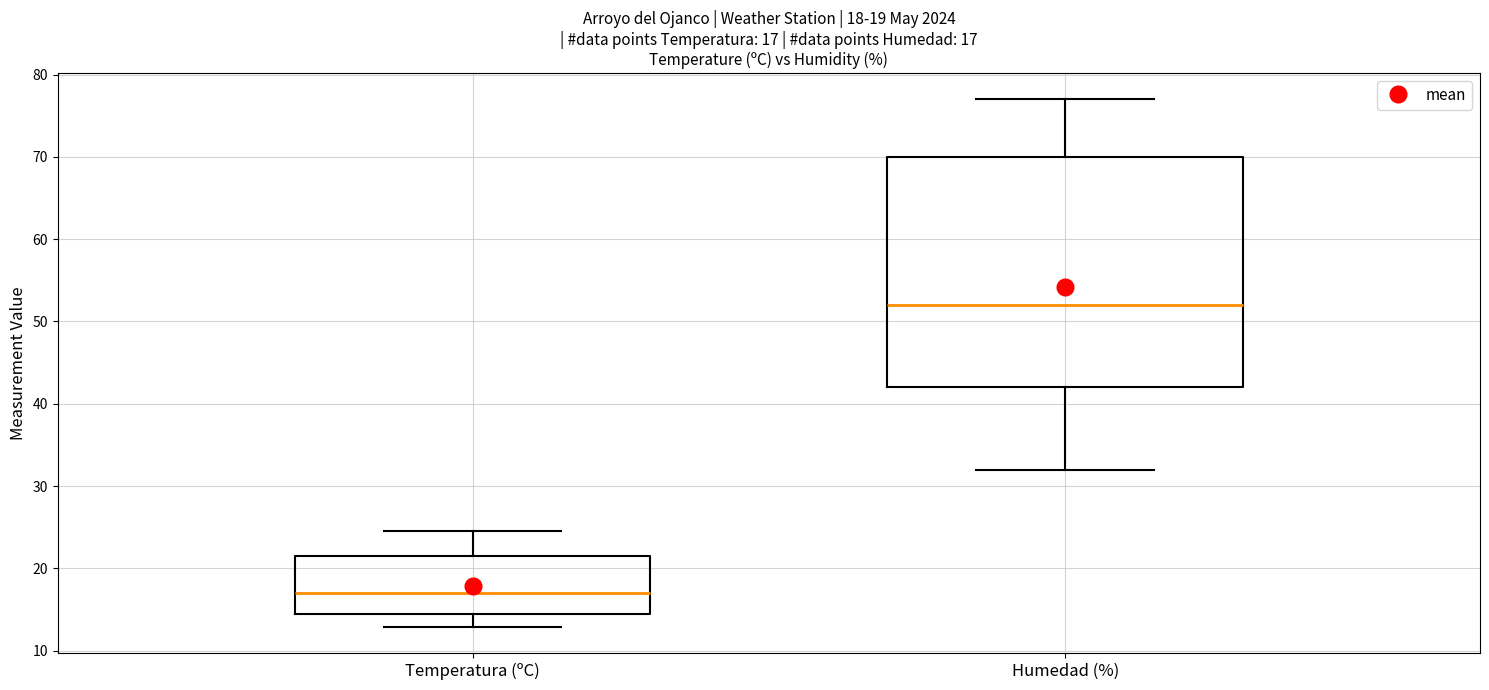

Comparing the boxes themselves (not the whiskers), which one is the tallest?

Humedad (%)